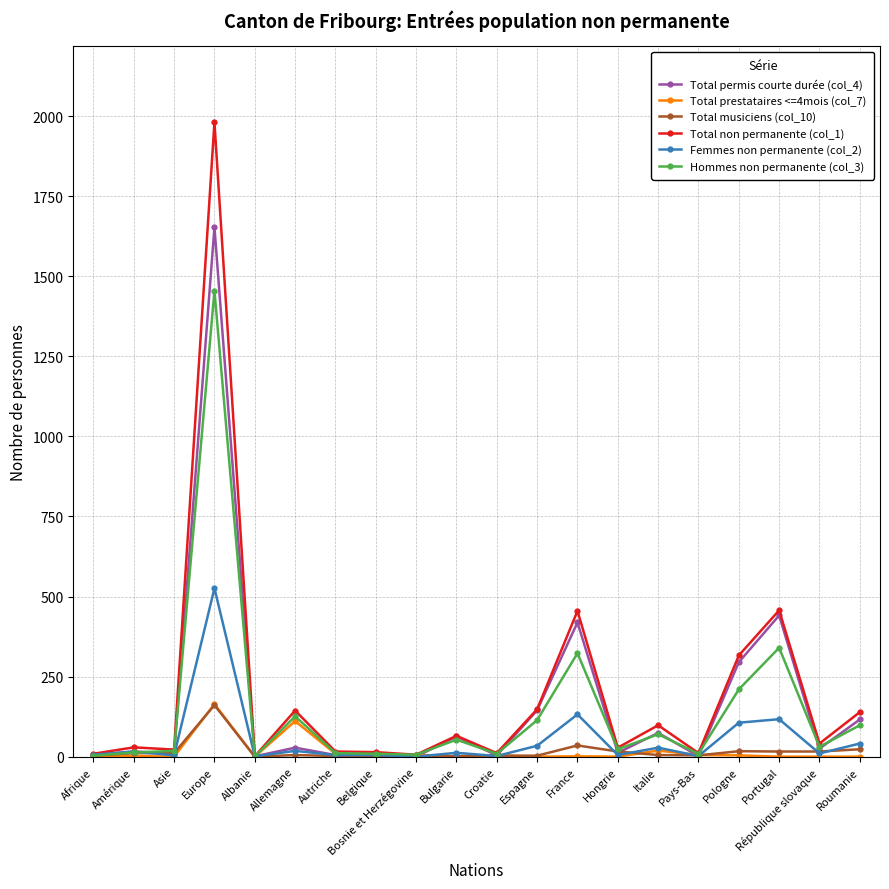

Which label corresponds to the largest value in the chart?

Europe